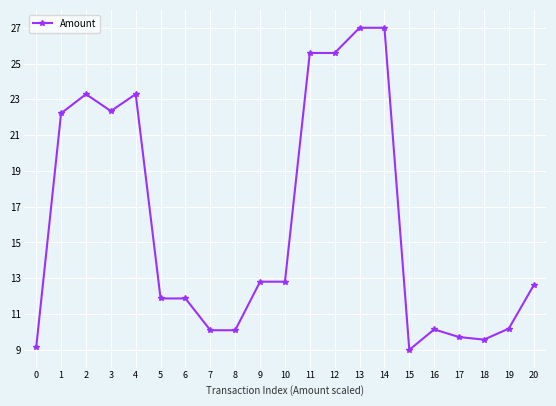

What is the minimum value shown in the chart?

9.0